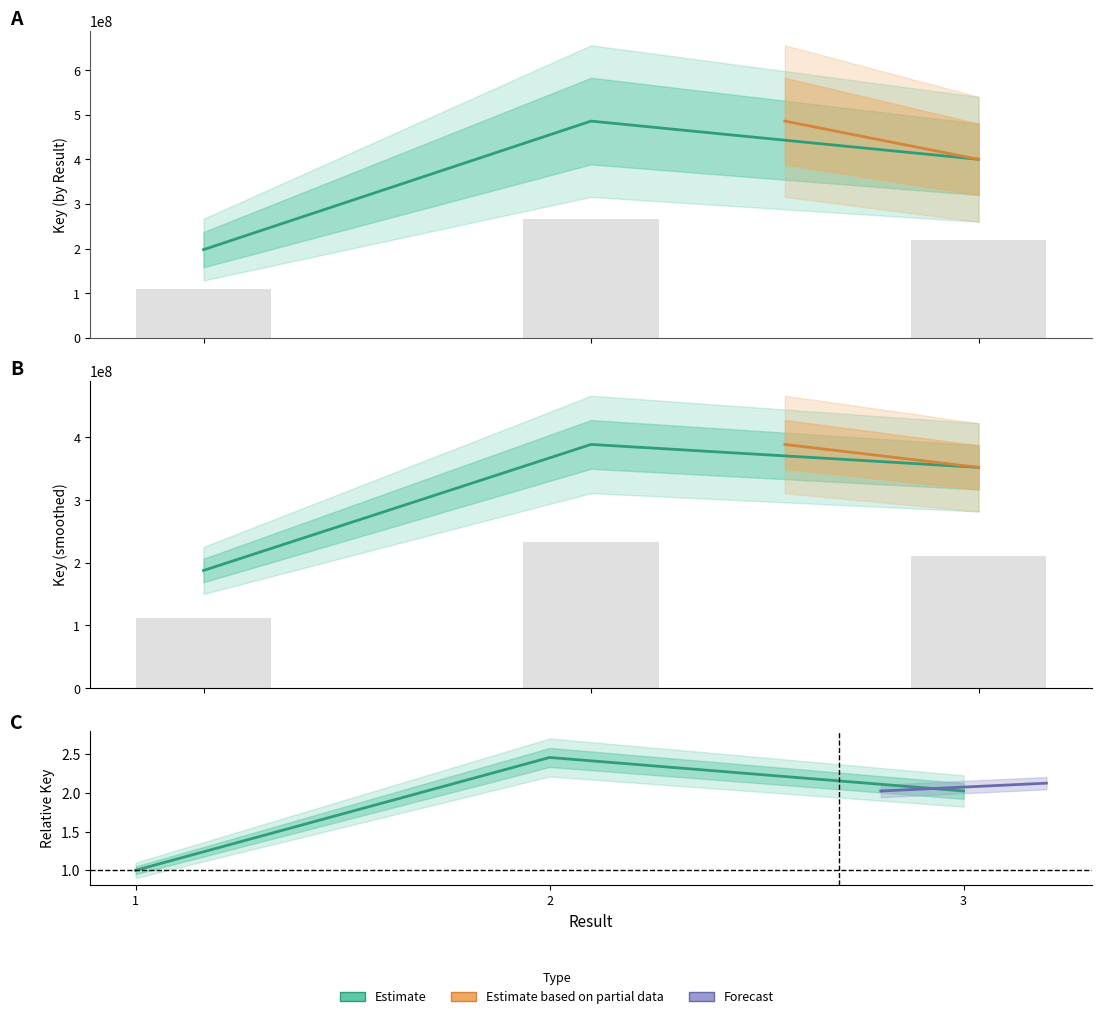

Rank the categories by value from highest to lowest.

2, 3, 1